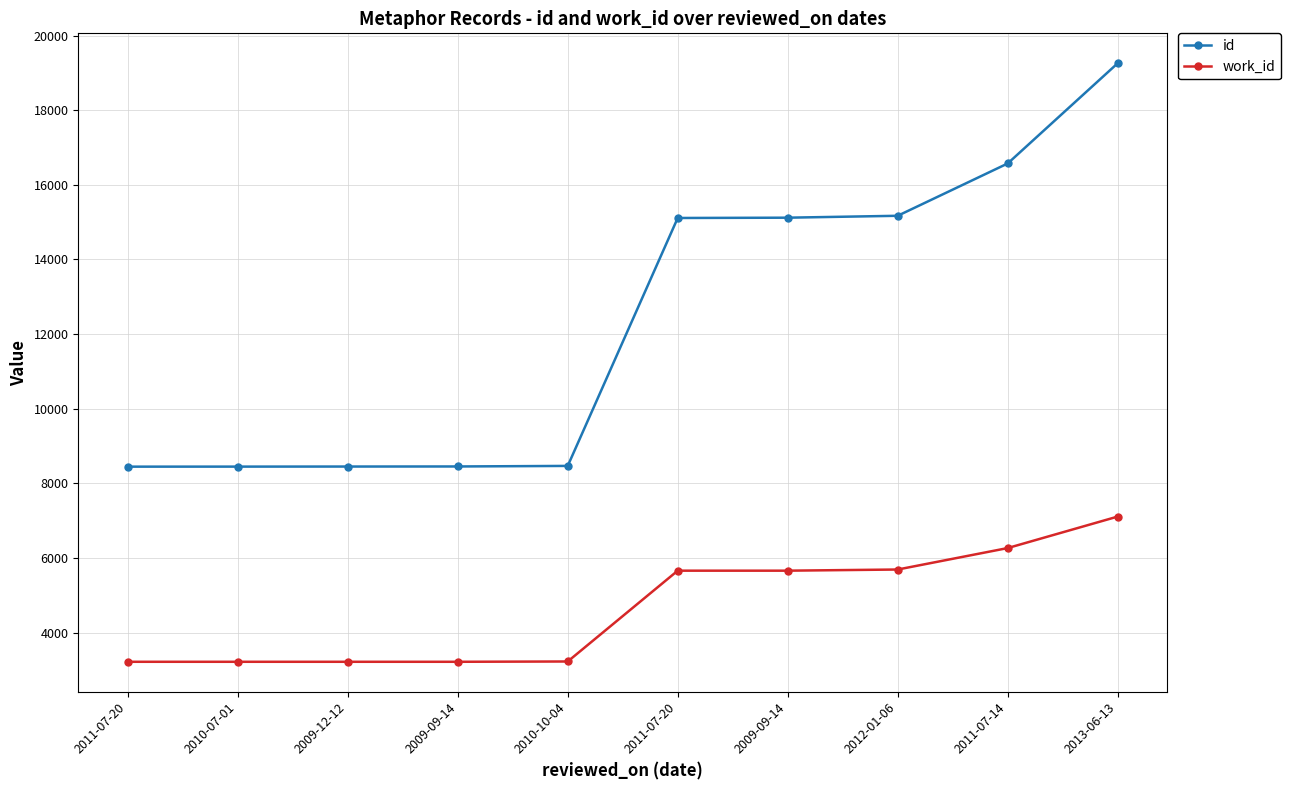

What is the value of the work_id point at the 7th from the left?

3216